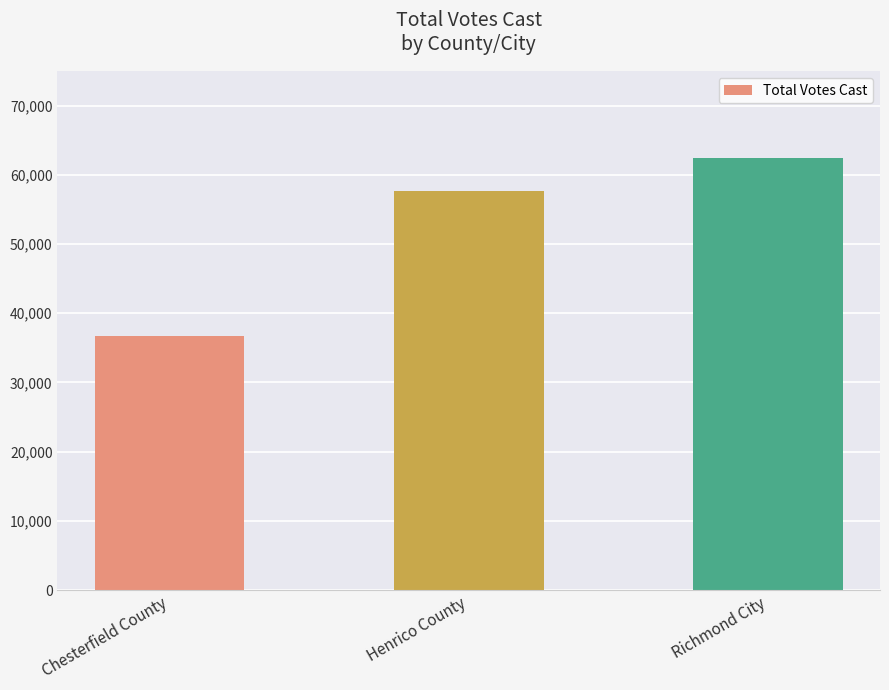

Rank the categories by value from highest to lowest.

Richmond City, Henrico County, Chesterfield County